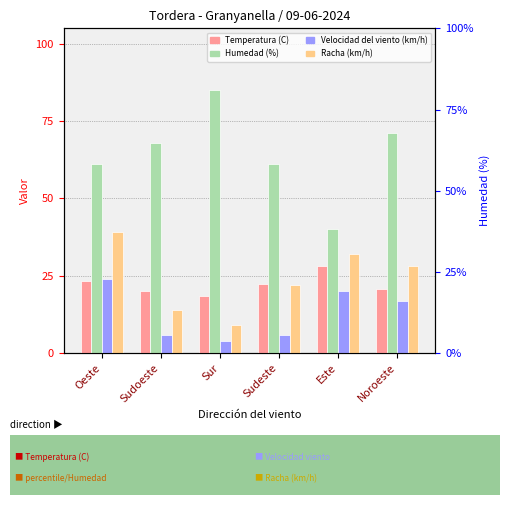

Reading right to left, transcribe all the data shown in this chart.

Temperatura (C): Noroeste=20.8	Este=28.2	Sudeste=22.3	Sur=18.3	Sudoeste=20.2	Oeste=23.4
Humedad (%): Noroeste=71.0	Este=40.0	Sudeste=61.0	Sur=85.0	Sudoeste=68.0	Oeste=61.0
Velocidad del viento (km/h): Noroeste=17.0	Este=20.0	Sudeste=6.0	Sur=4.0	Sudoeste=6.0	Oeste=24.0
Racha (km/h): Noroeste=28.0	Este=32.0	Sudeste=22.0	Sur=9.0	Sudoeste=14.0	Oeste=39.0